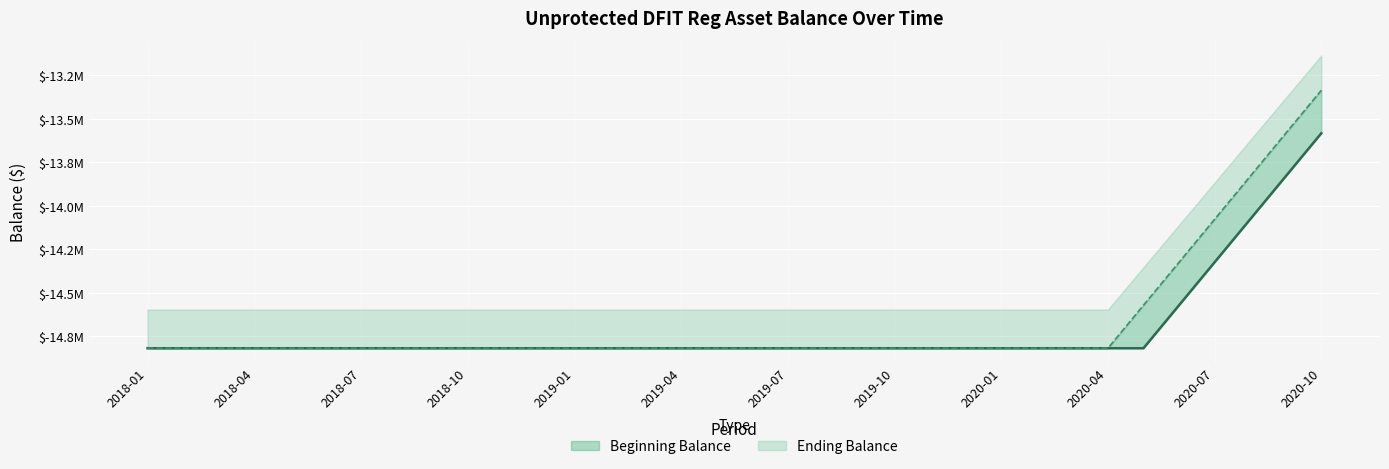

True or false: Beginning Balance and Ending Balance cross at least once.

False